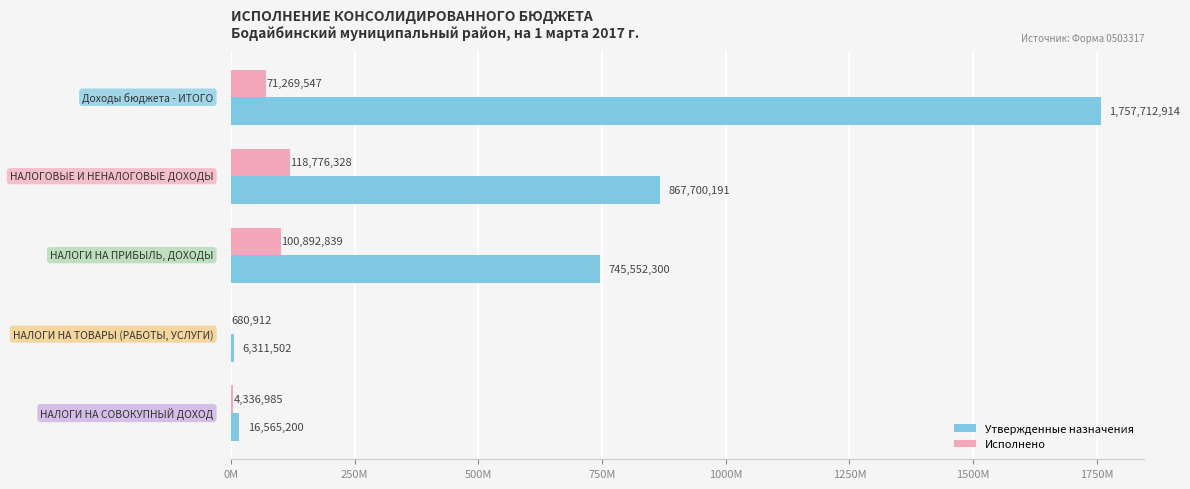

What are all the series names shown in the legend?

Утвержденные назначения, Исполнено